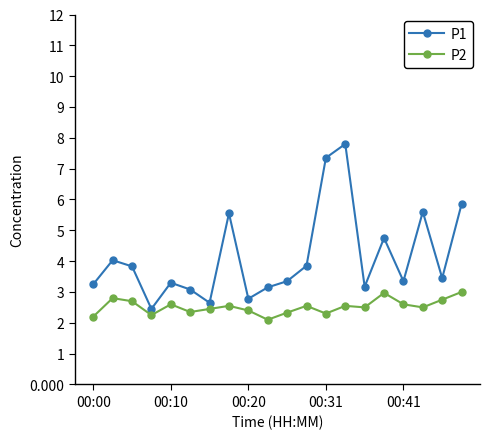

True or false: P2 has more than 1 interior local peaks.

True